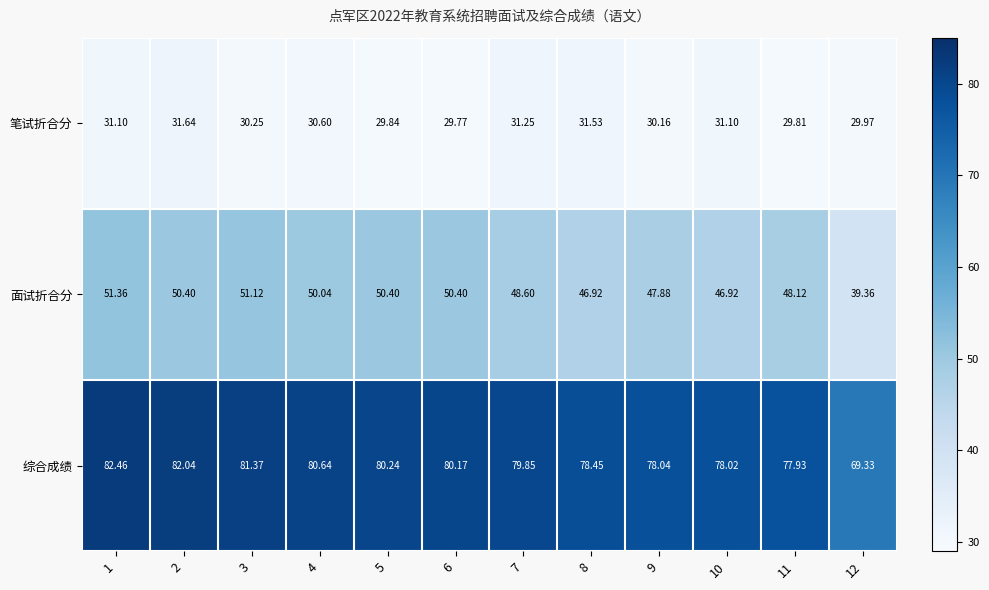

Is the value of 面试折合分 at 3 greater than the value of 综合成绩 at 3?

No